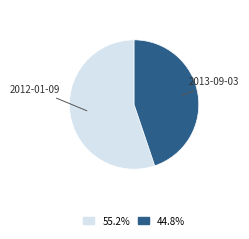

Is there any slice that represents more than half of the pie?

Yes